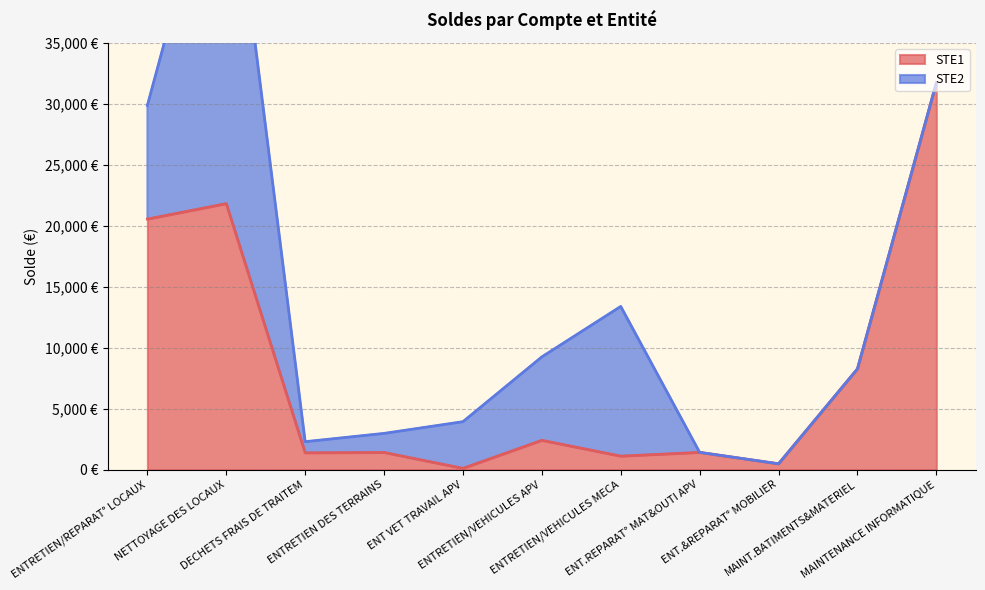

Is it true that the value at NETTOYAGE DES LOCAUX is 21812.4?

True